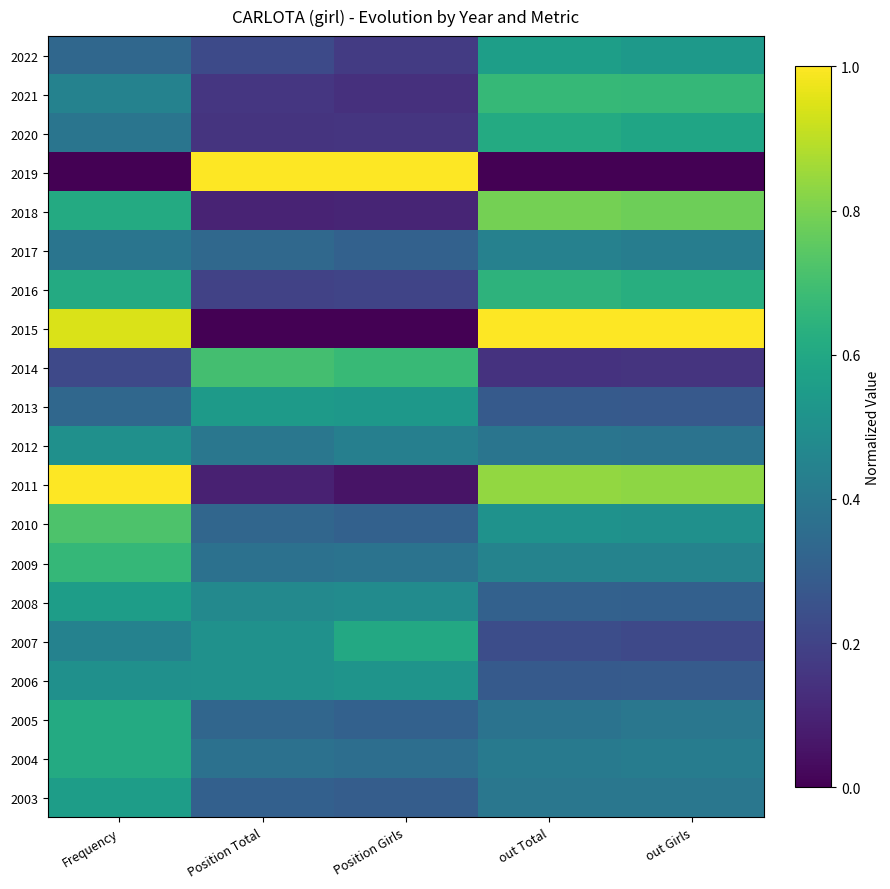

At Position Total, list the series in order from smallest to largest.

2015, 2011, 2018, 2020, 2021, 2016, 2022, 2003, 2010, 2005, 2017, 2009, 2004, 2012, 2008, 2007, 2006, 2013, 2014, 2019